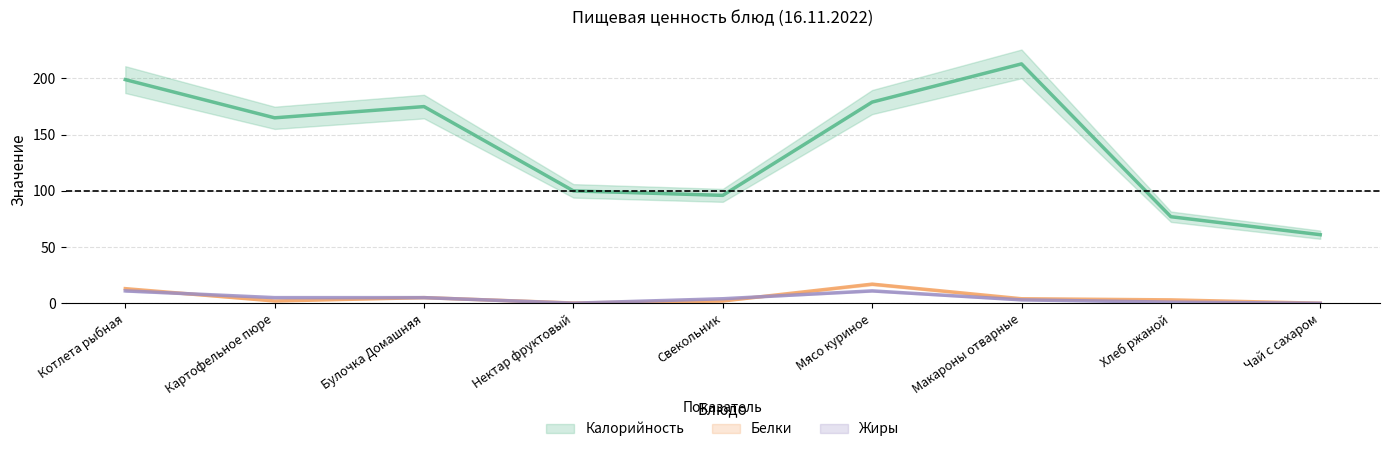

What is the total value across all series at Чай с сахаром?

61.0